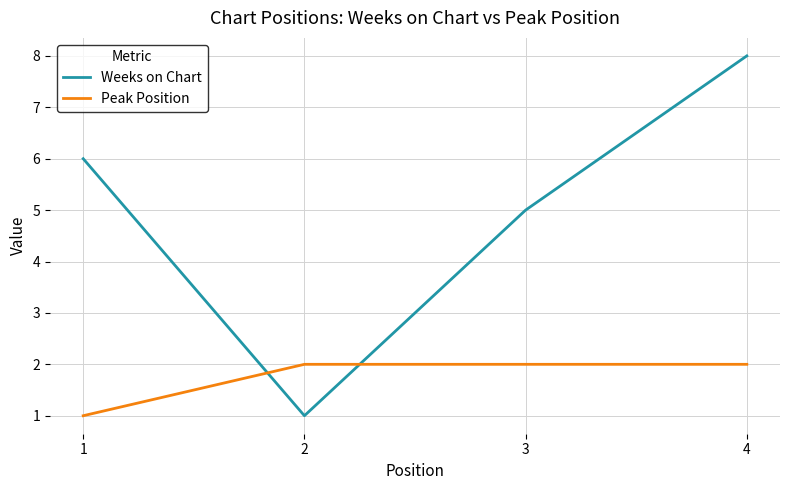

At which label is Peak Position closest to 1?

1